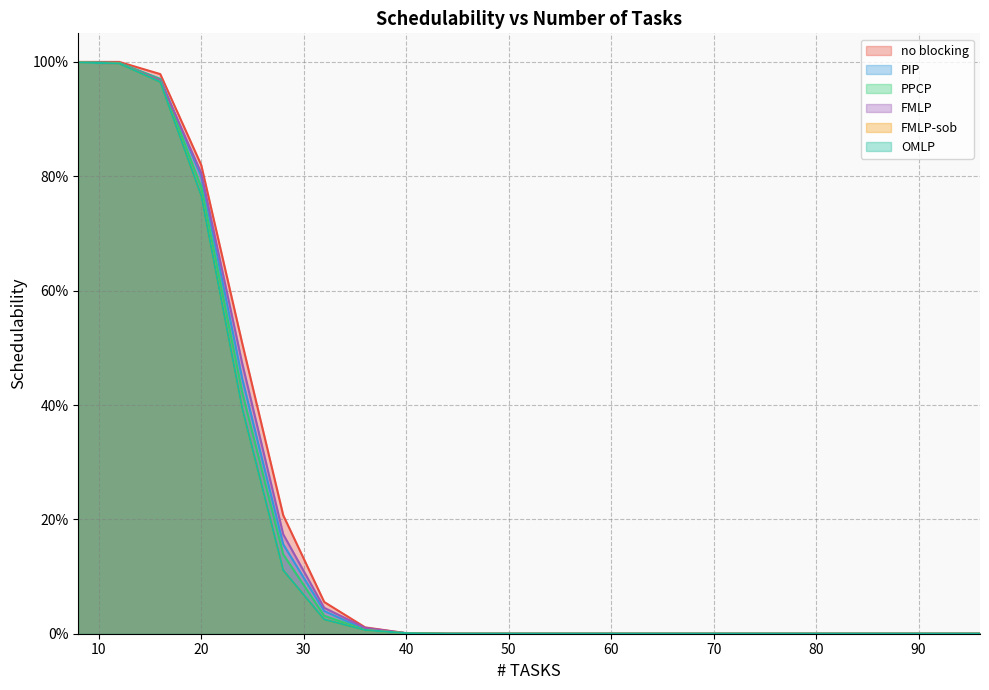

Reading left to right, extract all data points from this chart.

no blocking: 1.0	1.0	1.0	0.8	0.5	0.2	0.1	0.0	0.0	0.0	0.0	0.0	0.0	0.0	0.0	0.0	0.0	0.0	0.0	0.0	0.0	0.0	0.0
PIP: 1.0	1.0	1.0	0.8	0.4	0.2	0.0	0.0	0.0	0.0	0.0	0.0	0.0	0.0	0.0	0.0	0.0	0.0	0.0	0.0	0.0	0.0	0.0
PPCP: 1.0	1.0	1.0	0.8	0.4	0.1	0.0	0.0	0.0	0.0	0.0	0.0	0.0	0.0	0.0	0.0	0.0	0.0	0.0	0.0	0.0	0.0	0.0
FMLP: 1.0	1.0	1.0	0.8	0.5	0.2	0.0	0.0	0.0	0.0	0.0	0.0	0.0	0.0	0.0	0.0	0.0	0.0	0.0	0.0	0.0	0.0	0.0
FMLP-sob: 1.0	1.0	1.0	0.8	0.4	0.1	0.0	0.0	0.0	0.0	0.0	0.0	0.0	0.0	0.0	0.0	0.0	0.0	0.0	0.0	0.0	0.0	0.0
OMLP: 1.0	1.0	1.0	0.8	0.4	0.1	0.0	0.0	0.0	0.0	0.0	0.0	0.0	0.0	0.0	0.0	0.0	0.0	0.0	0.0	0.0	0.0	0.0